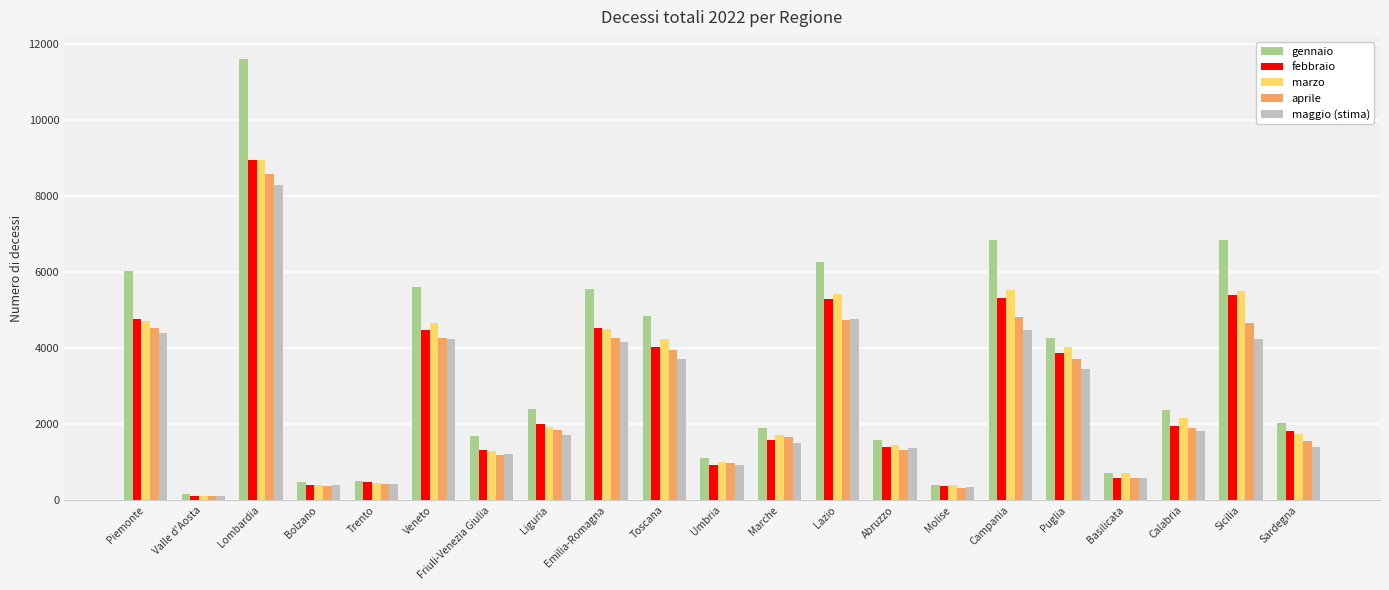

Is the value of aprile at Lombardia greater than the value of gennaio at Campania?

Yes